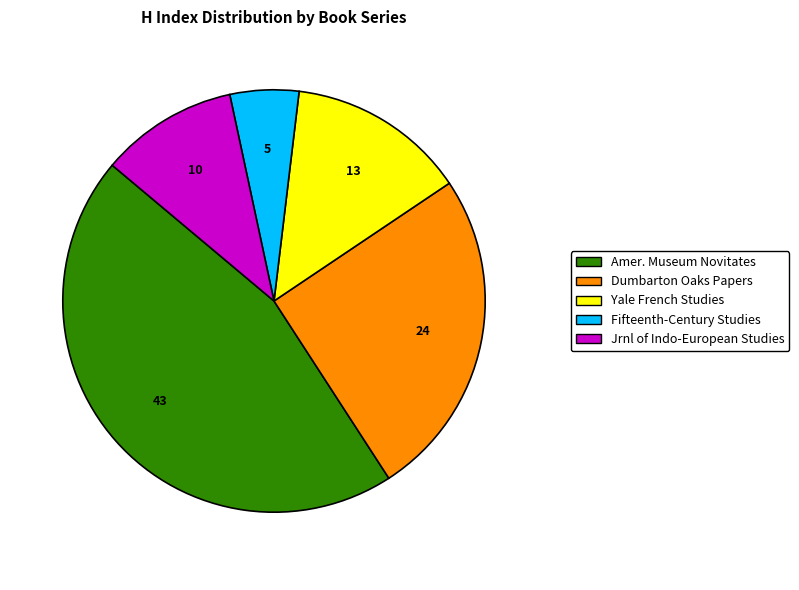

Is there a majority slice in this chart?

No